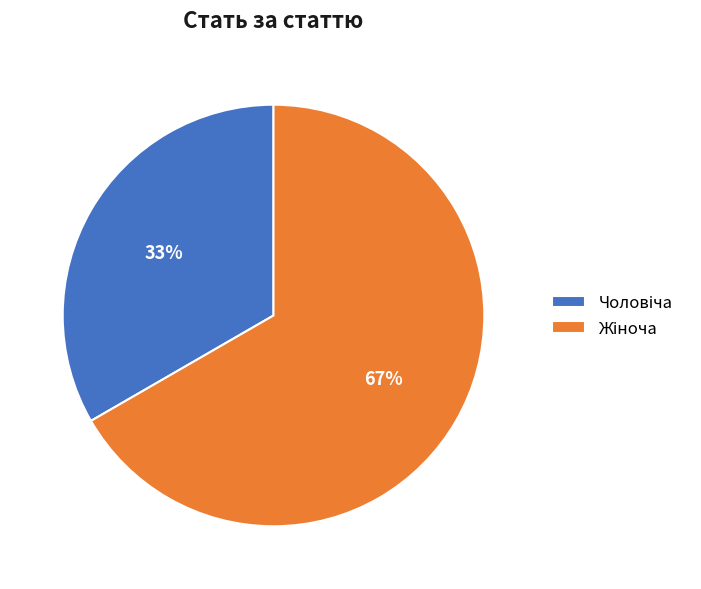

To the nearest percent, what is the average slice percentage?

50%